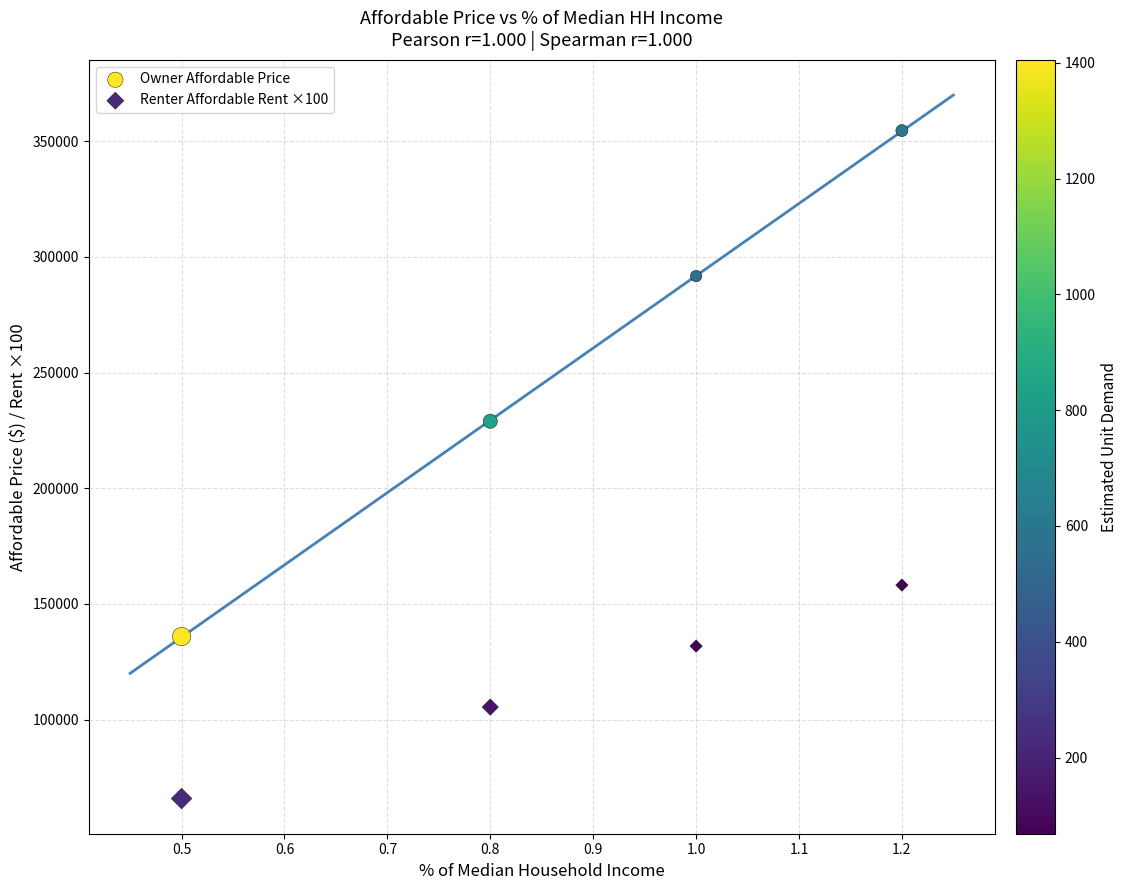

Across all data points, what is the range of X values (max minus min)?

0.7